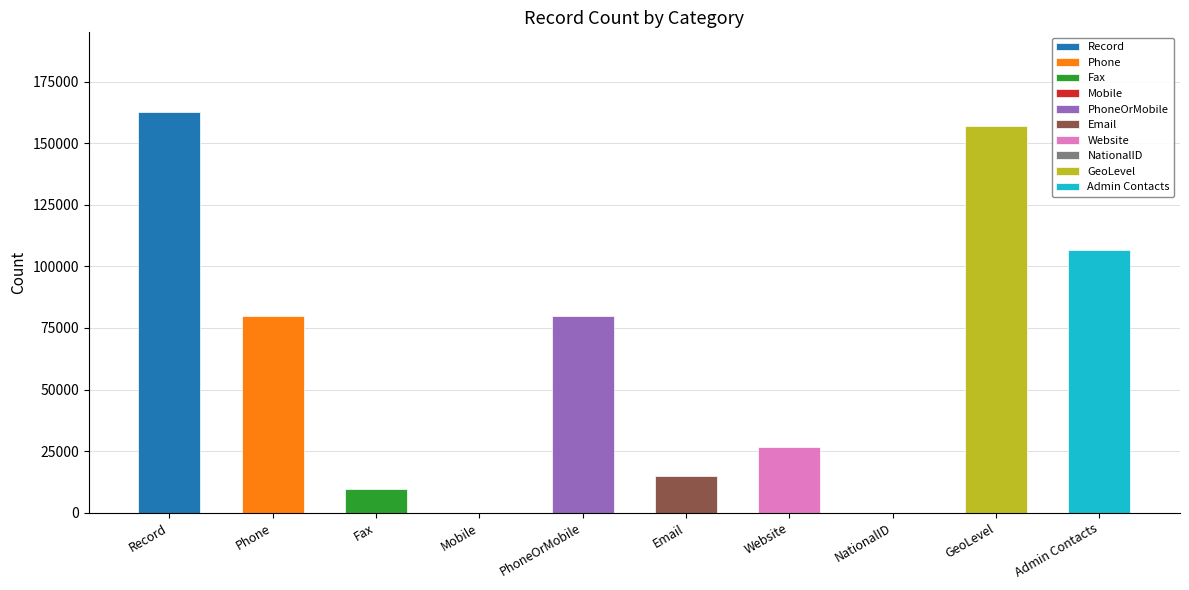

At which category does the chart reach its peak across all series?

Record